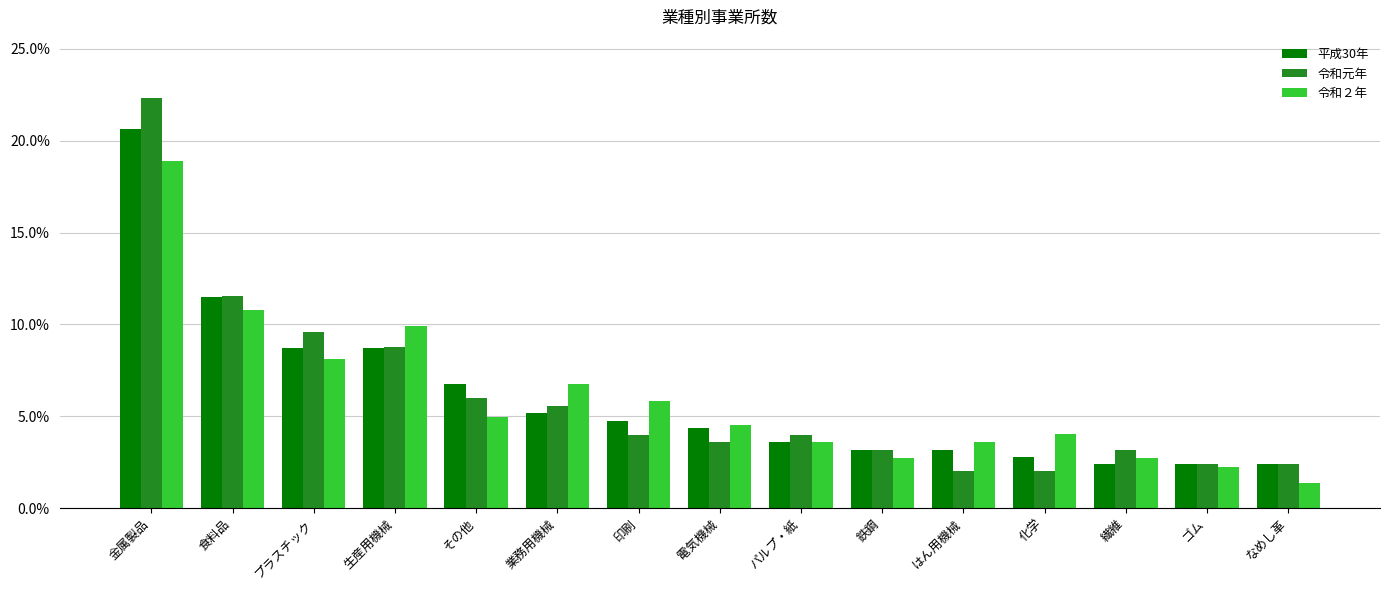

Reading right to left, transcribe all the data shown in this chart.

平成30年: なめし革=2.4	ゴム=2.4	繊維=2.4	化学=2.8	はん用機械=3.2	鉄鋼=3.2	パルプ・紙=3.6	電気機械=4.4	印刷=4.8	業務用機械=5.2	その他=6.7	生産用機械=8.7	プラスチック=8.7	食料品=11.5	金属製品=20.6
令和元年: なめし革=2.4	ゴム=2.4	繊維=3.2	化学=2.0	はん用機械=2.0	鉄鋼=3.2	パルプ・紙=4.0	電気機械=3.6	印刷=4.0	業務用機械=5.6	その他=6.0	生産用機械=8.8	プラスチック=9.6	食料品=11.6	金属製品=22.3
令和２年: なめし革=1.4	ゴム=2.3	繊維=2.7	化学=4.1	はん用機械=3.6	鉄鋼=2.7	パルプ・紙=3.6	電気機械=4.5	印刷=5.9	業務用機械=6.8	その他=5.0	生産用機械=9.9	プラスチック=8.1	食料品=10.8	金属製品=18.9